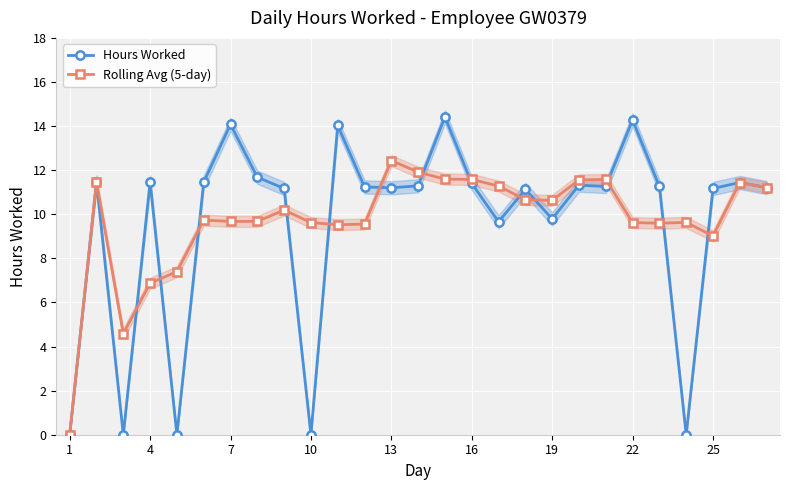

The Rolling Avg (5-day) series shows 10.6 at 19. True or false?

True